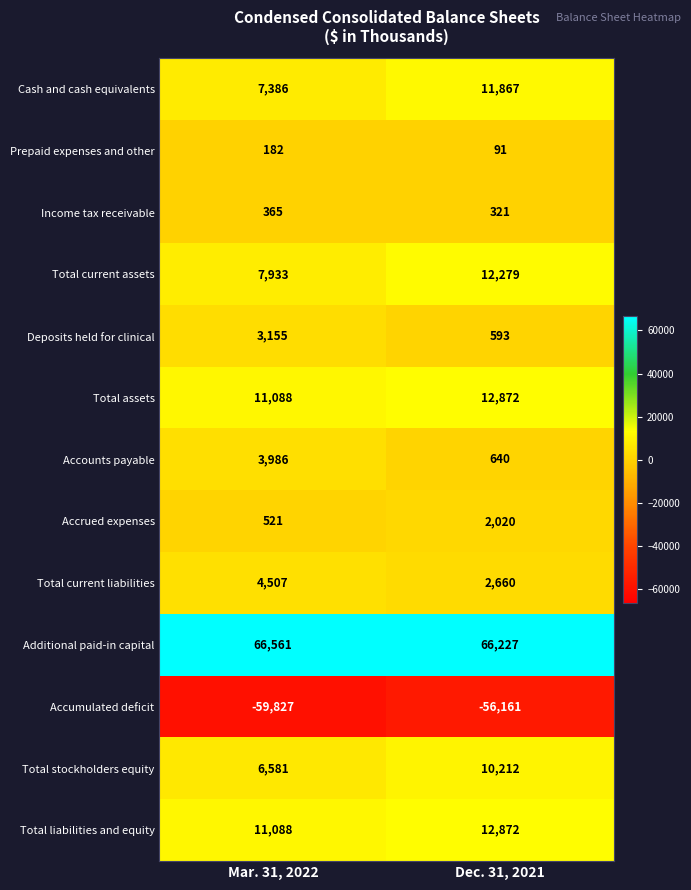

List the labels in order of Cash and cash equivalents value, largest first.

Dec. 31, 2021, Mar. 31, 2022